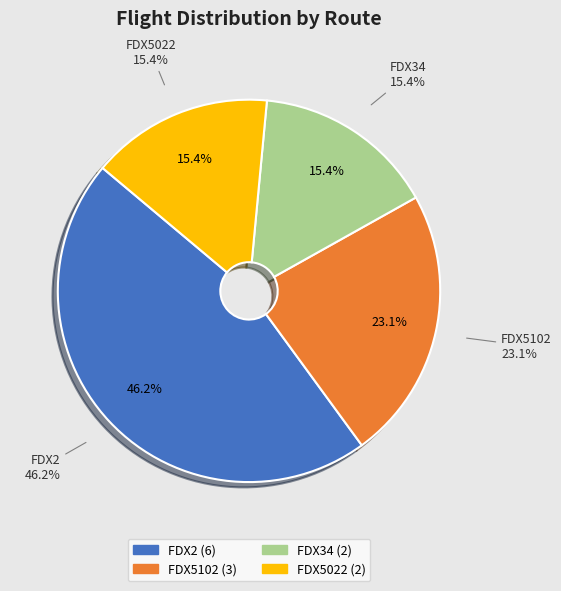

To the nearest percent, what percentage of the pie is FDX5102?

23%